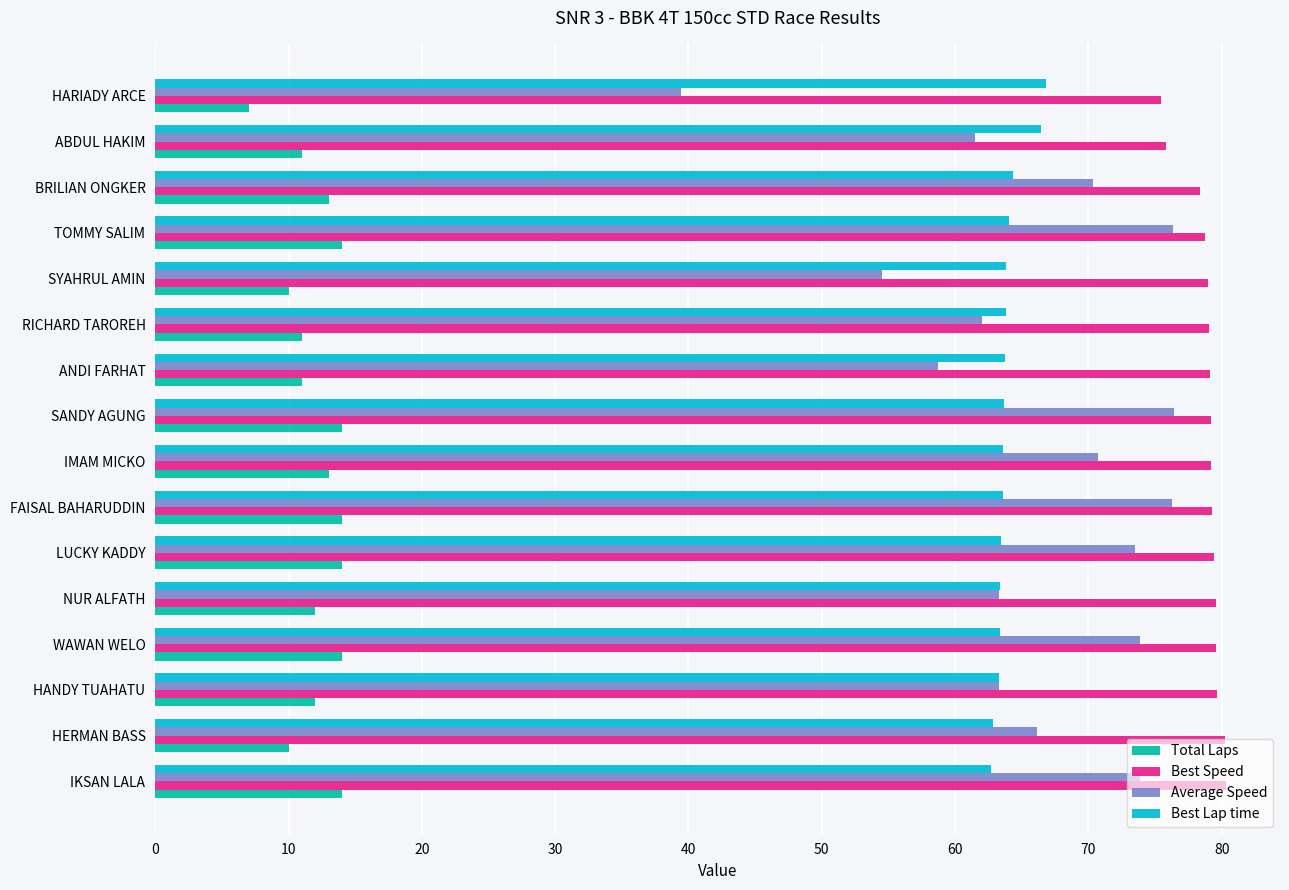

What are all the series names shown in the legend?

Total Laps, Best Speed, Average Speed, Best Lap time